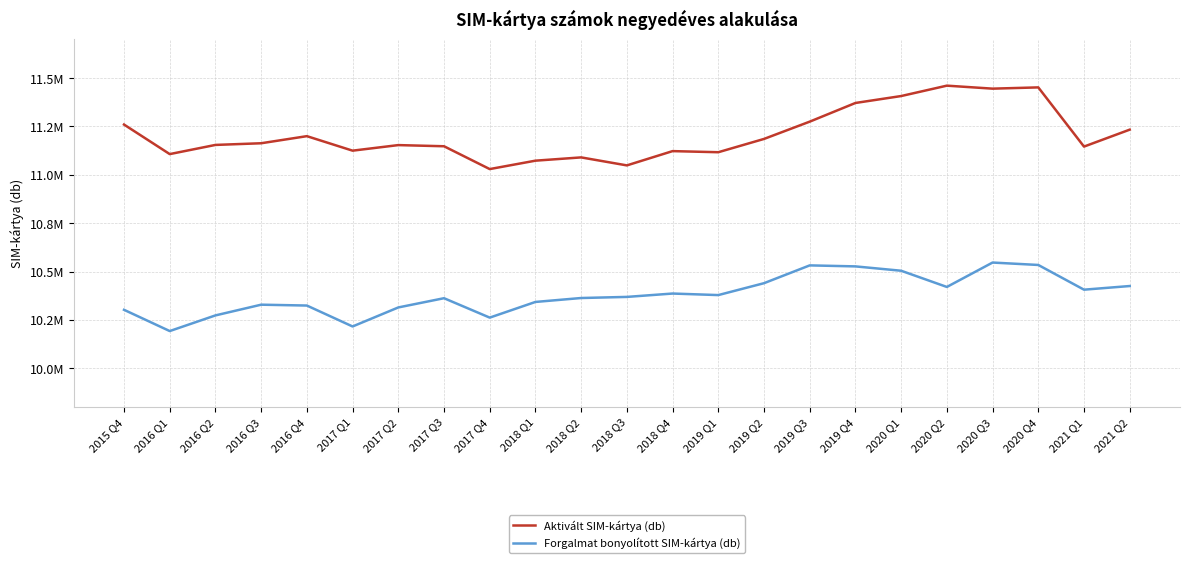

How many interior local valleys does the Forgalmat bonyolított SIM-kártya (db) series have?

6